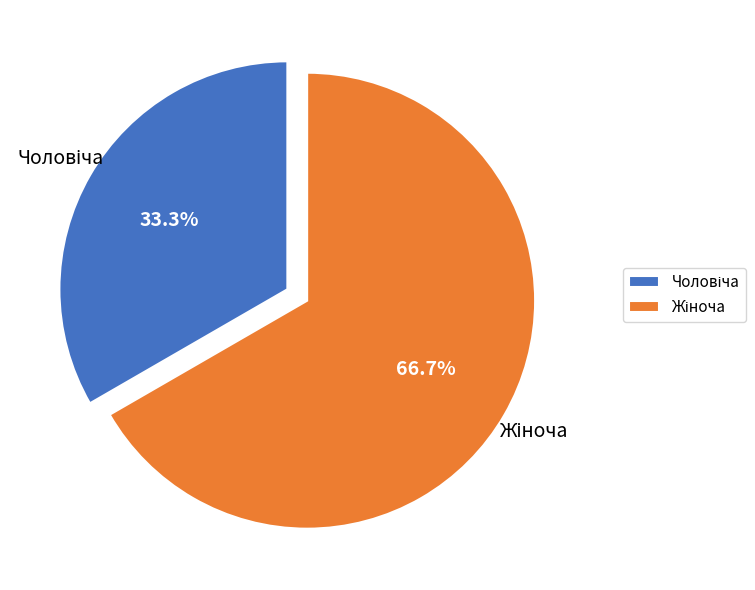

Does any single category account for the majority?

Yes